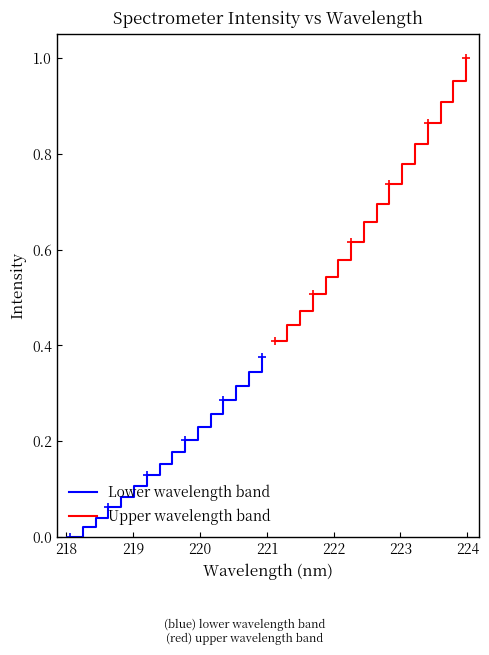

True or false: Lower wavelength band and Upper wavelength band cross at least once.

False